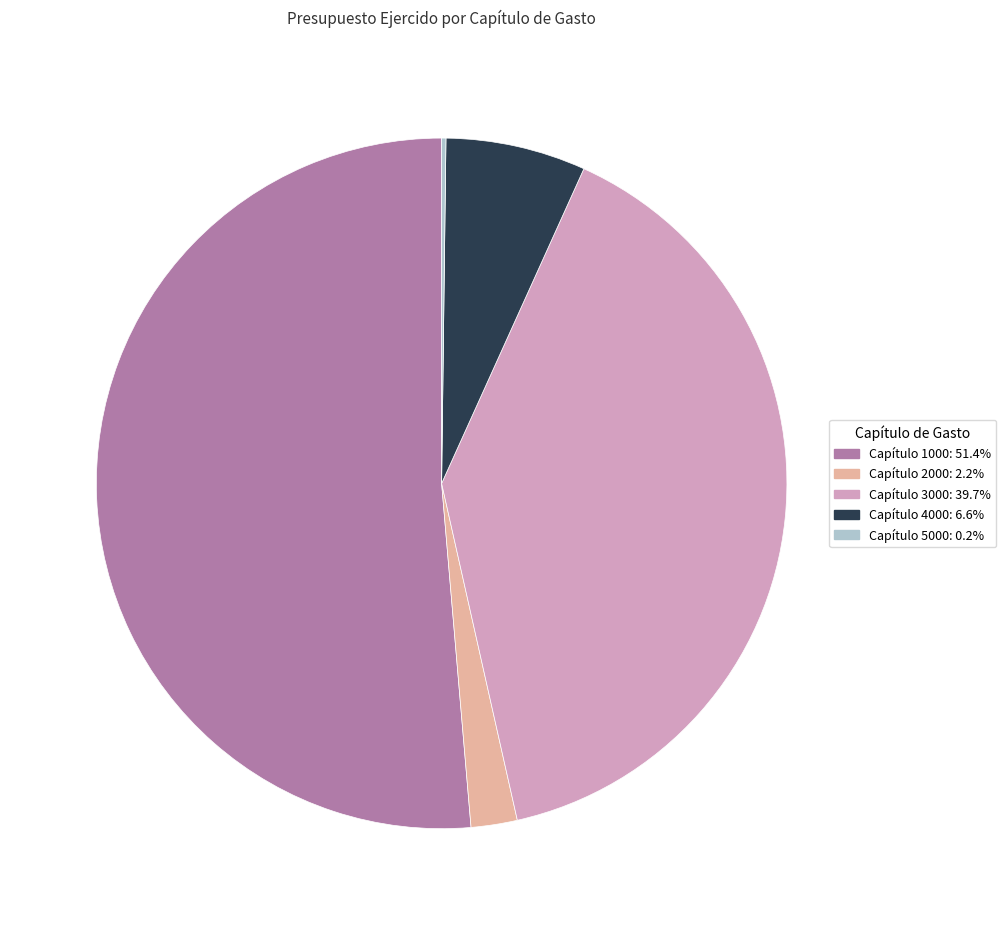

Does any single category account for the majority?

Yes